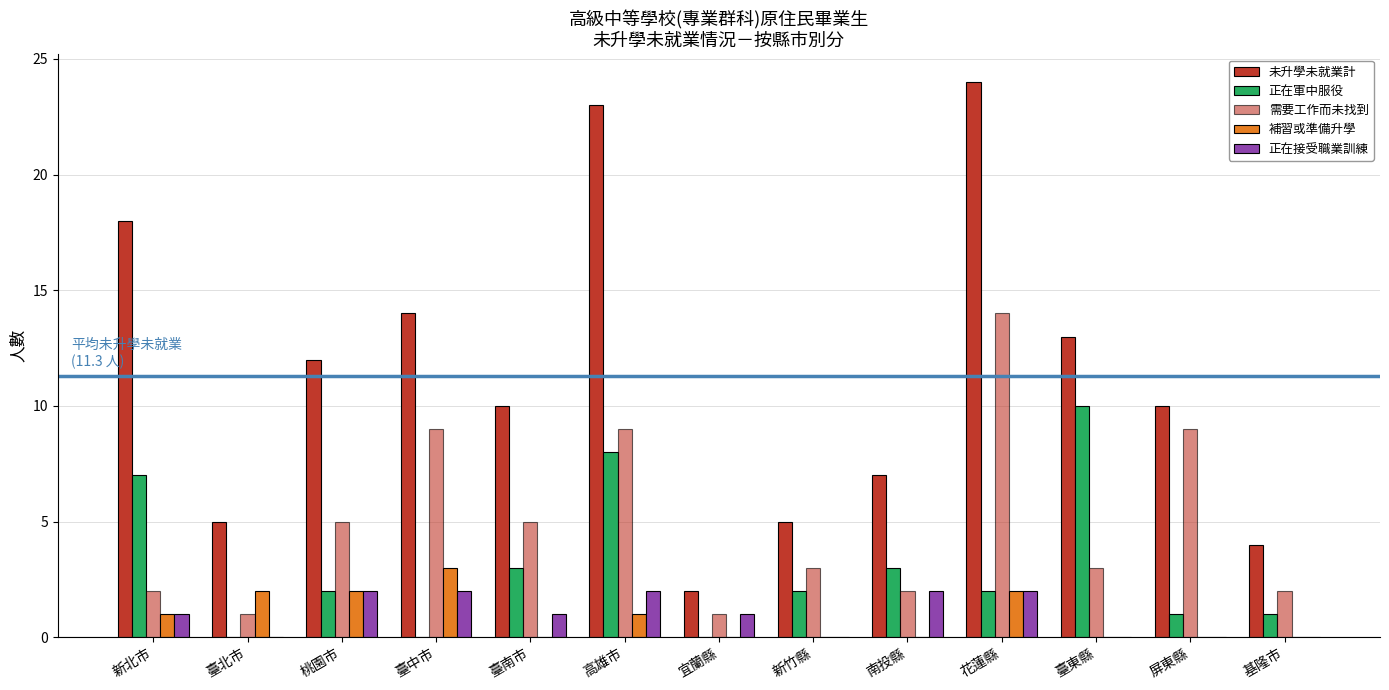

How many data points does each series have?

13